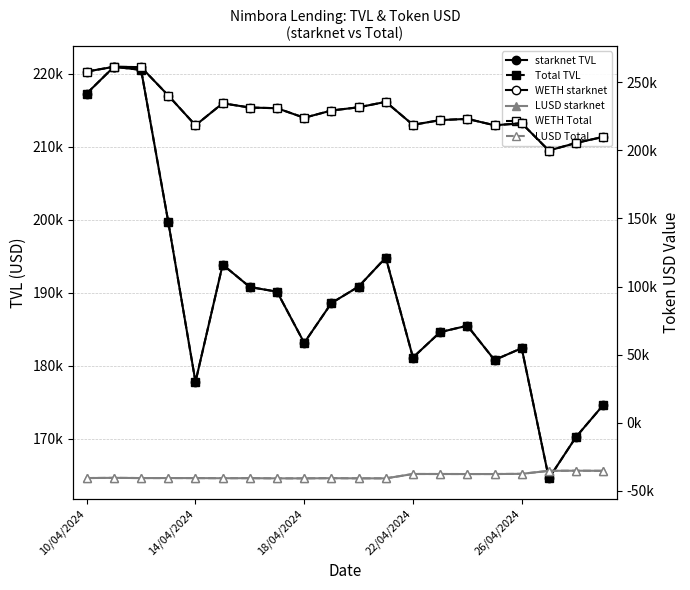

What is the sum of the WETH starknet values at 14 and 16?

443009.8